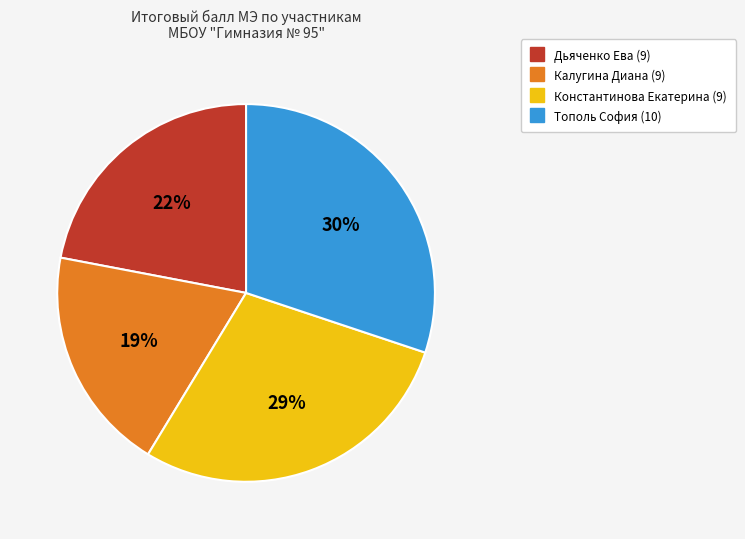

To the nearest percent, what portion does Константинова Екатерина (9) represent?

29%